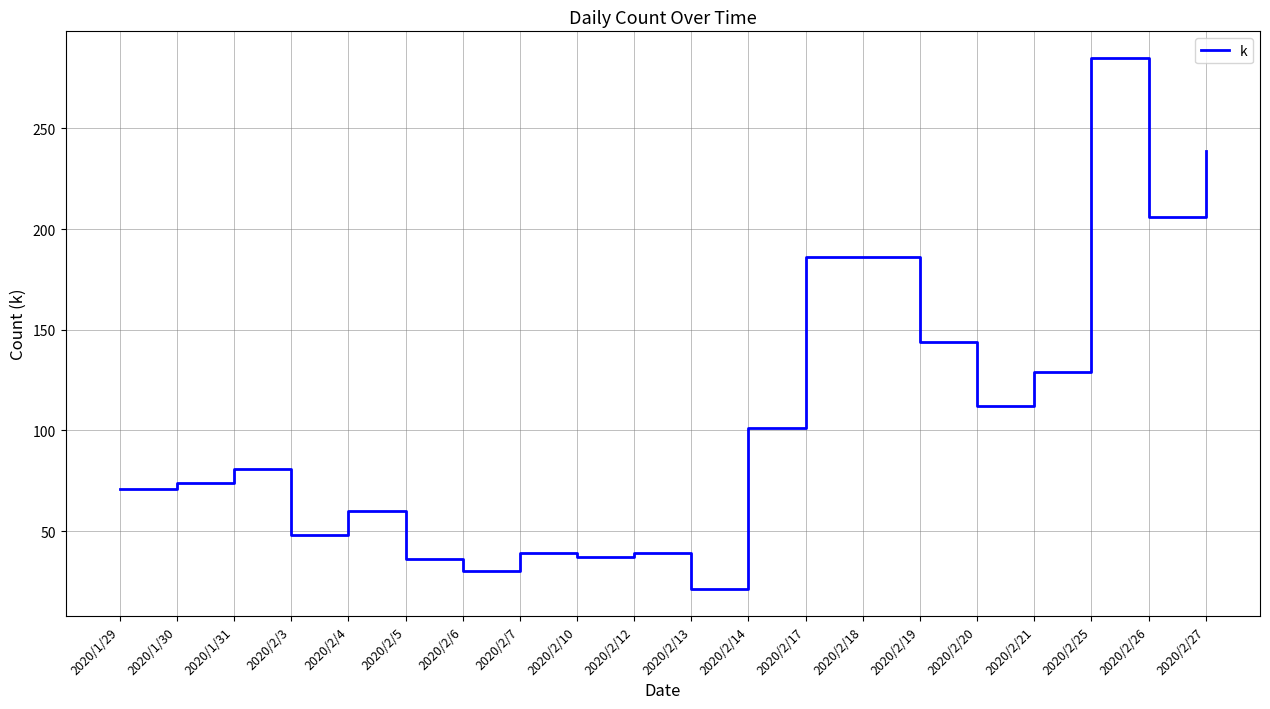

What position from the right is 2020/2/25?

3